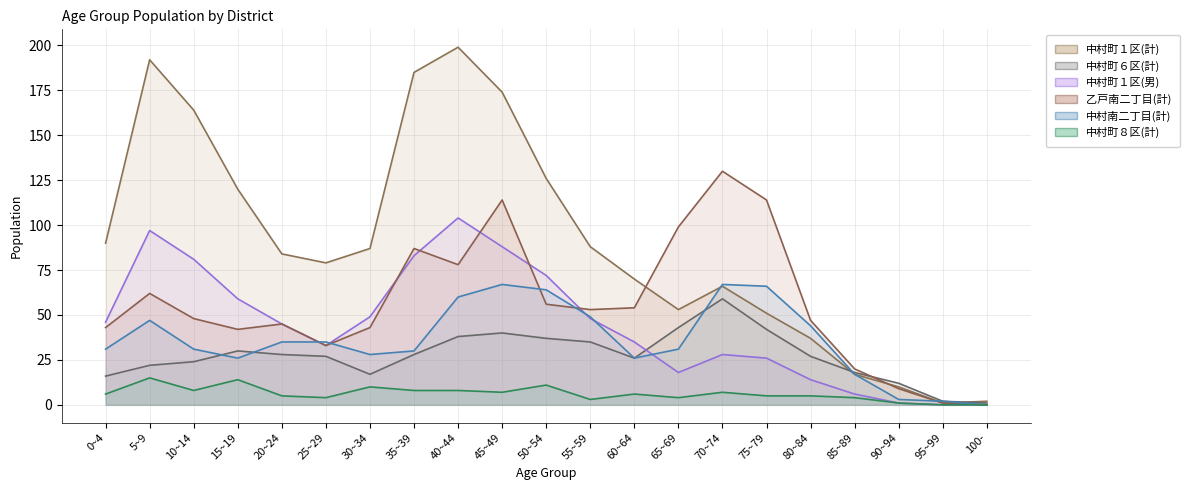

Rank the categories by 中村町８区(計) value from highest to lowest.

5~9, 15~19, 50~54, 30~34, 10~14, 35~39, 40~44, 45~49, 70~74, 0~4, 60~64, 20~24, 75~79, 80~84, 25~29, 65~69, 85~89, 55~59, 90~94, 95~99, 100-